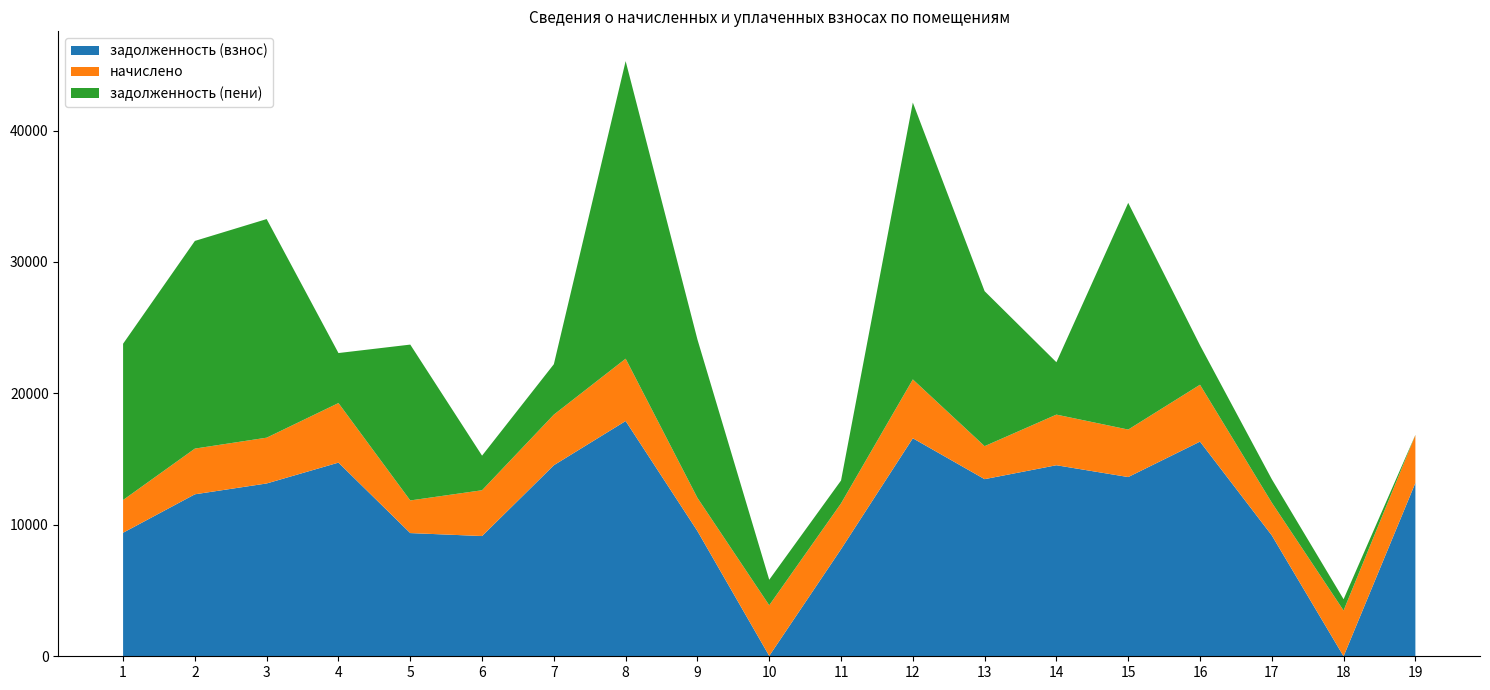

Reading right to left, what are all the values shown in this chart?

задолженность (взнос): 13188.8	0.0	9198.9	16332.5	13636.1	14534.9	13475.9	16587.4	8148.2	29.9	9527.3	17899.0	14534.9	9148.2	9373.2	14734.2	13148.2	12323.8	9398.9
начислено: 3640.2	3483.6	2490.2	4327.3	3613.0	3851.0	2510.6	4477.1	3483.6	3851.0	2524.3	4742.4	3851.0	3483.6	2483.5	4531.4	3483.6	3476.9	2490.2
задолженность (пени): 13.3	857.6	1783.8	3003.9	17249.0	3986.1	11791.3	21064.5	1741.8	1941.0	12051.6	22641.4	3835.4	2631.8	11856.7	3805.1	16631.8	15800.6	11889.1